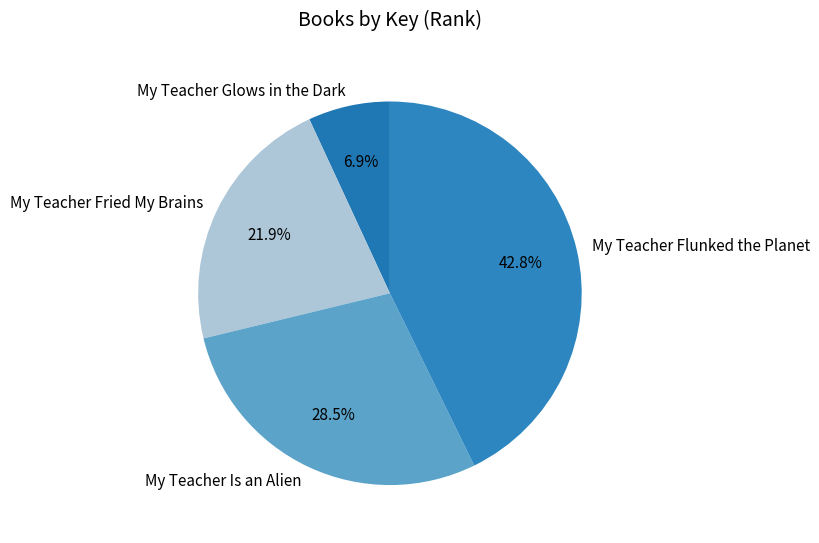

The My Teacher Flunked the Planet slice represents 36% of the pie. True or false?

False